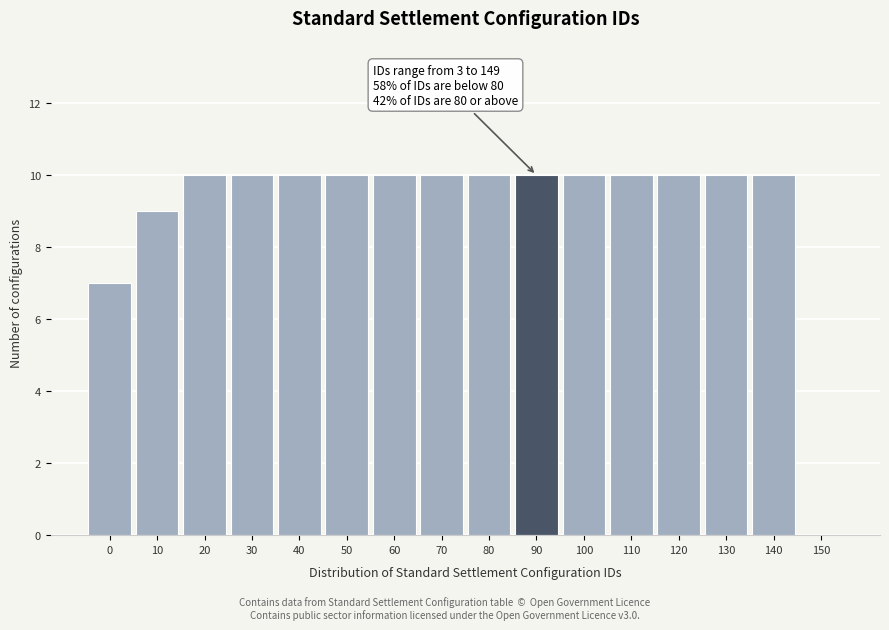

Reading left to right, what are all the values shown in this chart?

0=7	10=9	20=10	30=10	40=10	50=10	60=10	70=10	80=10	90=10	100=10	110=10	120=10	130=10	140=10	150=0